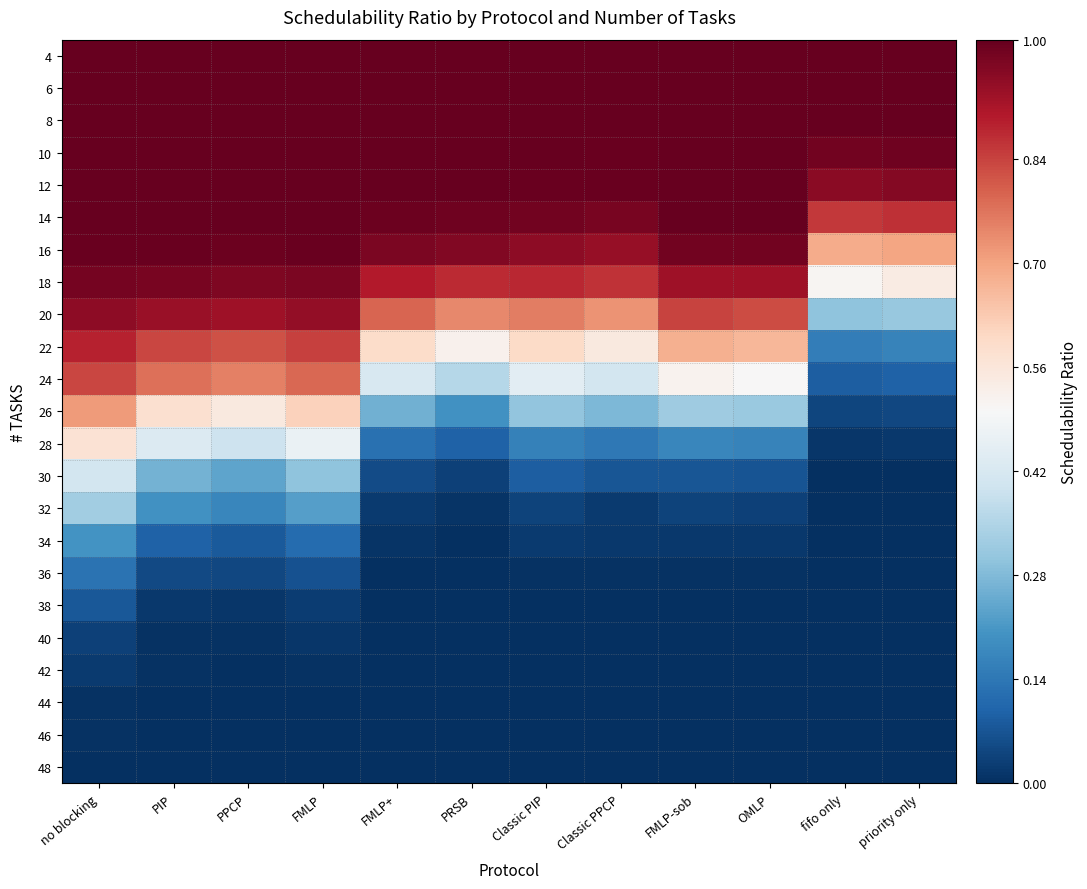

List the series in order of their peak value, highest first.

4, 6, 8, 10, 12, 14, 16, 18, 20, 22, 24, 26, 28, 30, 32, 34, 36, 38, 40, 42, 44, 46, 48